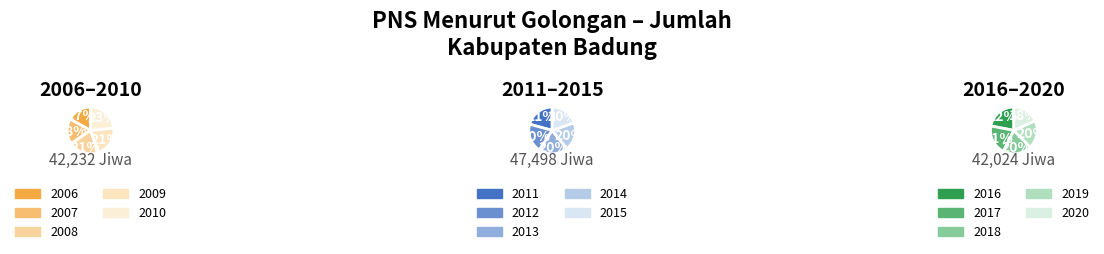

How many segments does this pie chart have?

5